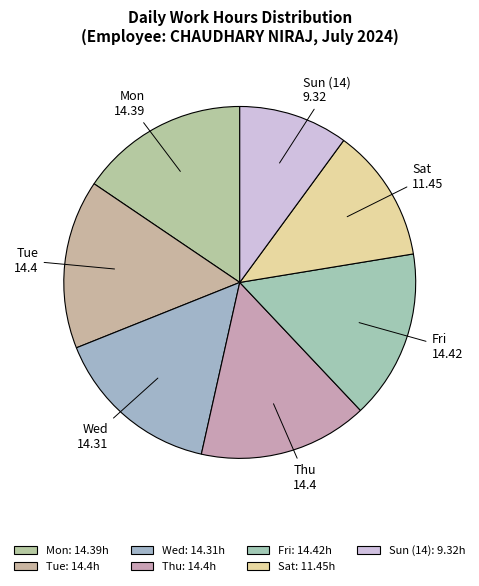

Do Sun (14) and Thu together represent more than half of the pie?

No